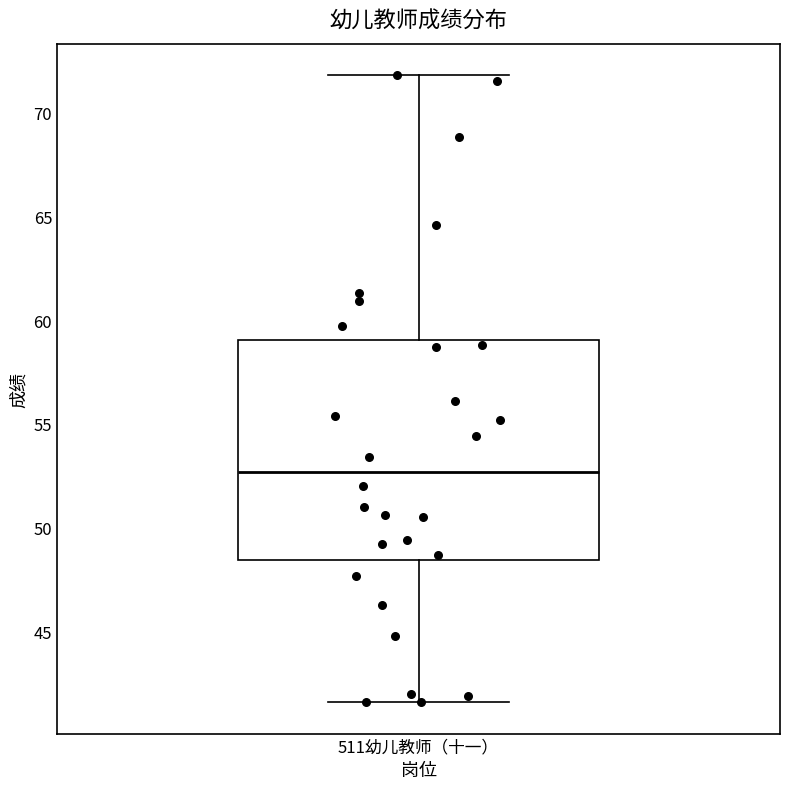

Where does the median line of the box for 511幼儿教师（十一） sit on the y-axis? The values are not printed on the chart, so give them approximately, as read against the axis.

52.5